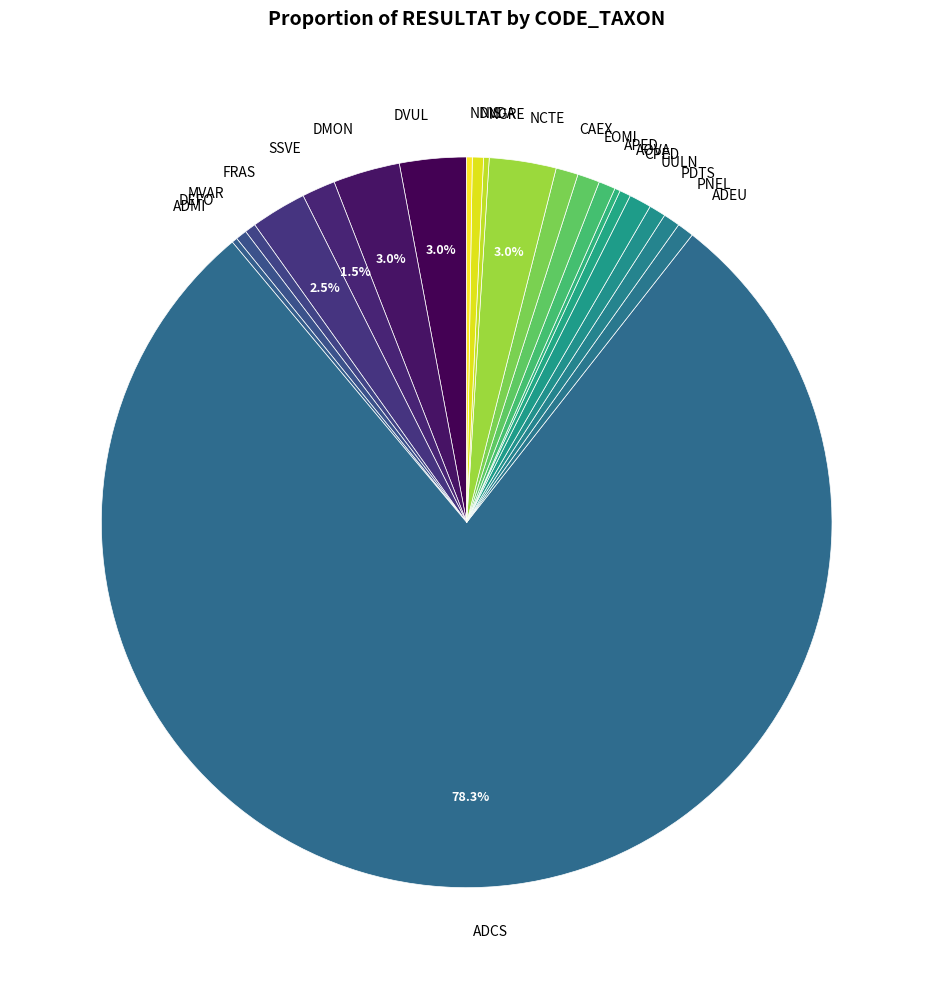

To the nearest percent, what is the difference between the EOMI and DMON slice percentages?

2%